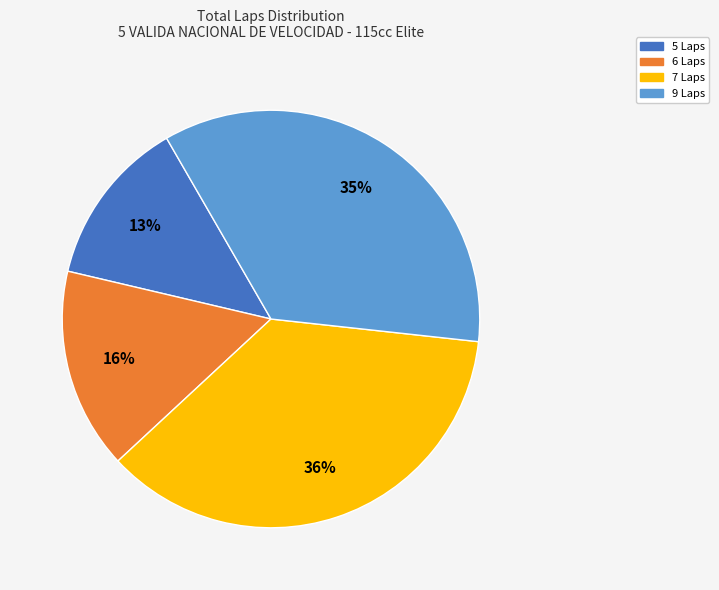

Is there any slice that represents more than half of the pie?

No